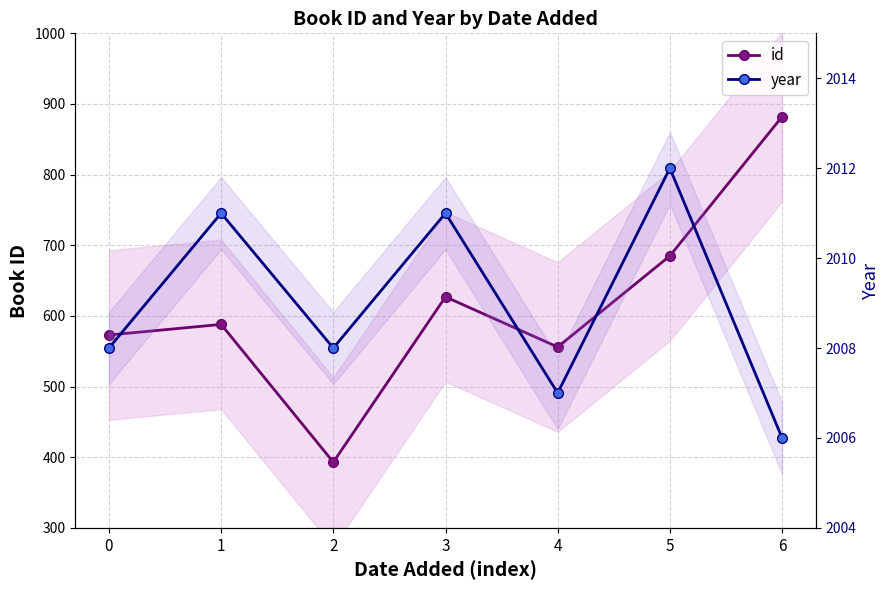

What is the spread (max minus min) of values at 1?

1423